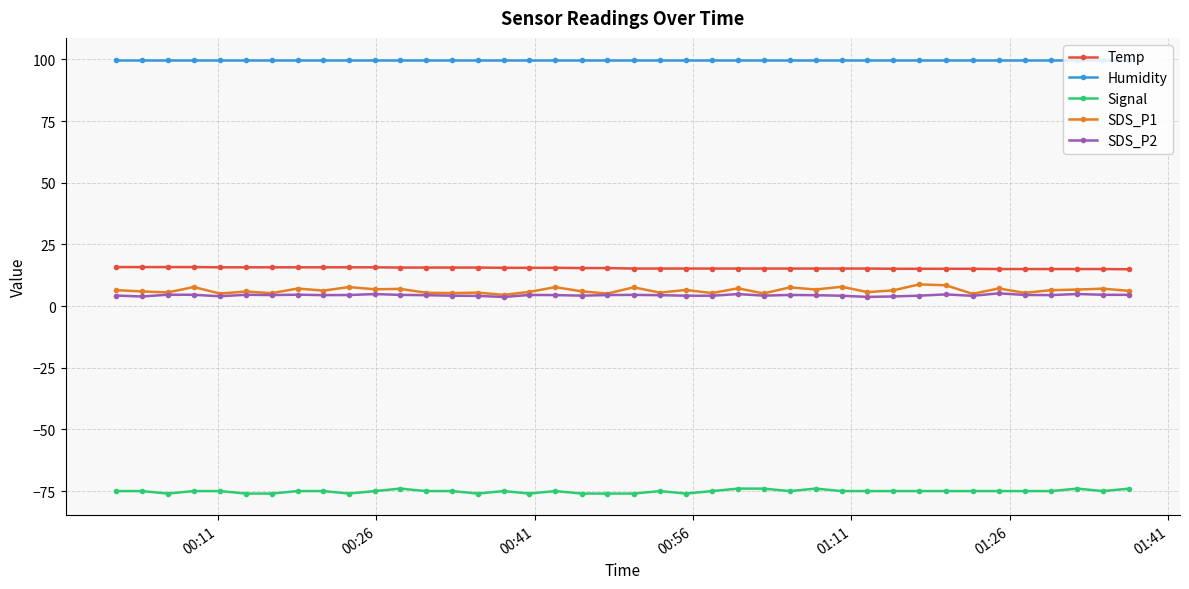

Which series has the largest total across all categories?

Humidity